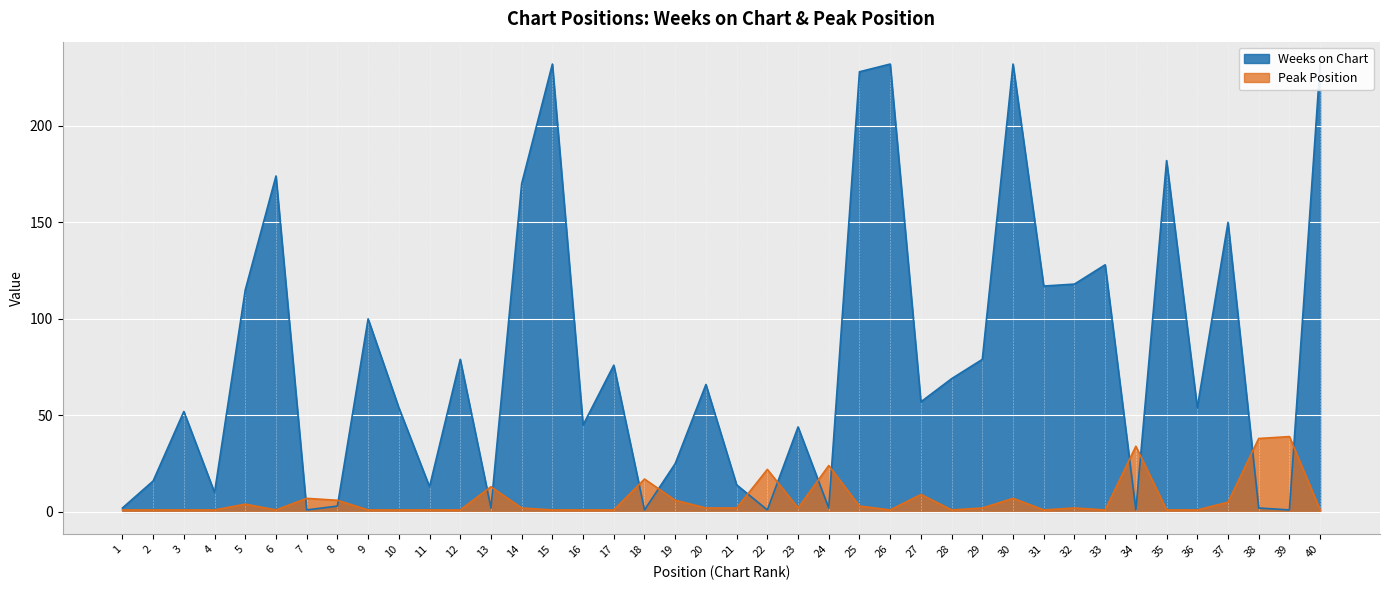

What are all the series names shown in the legend?

Weeks on Chart, Peak Position